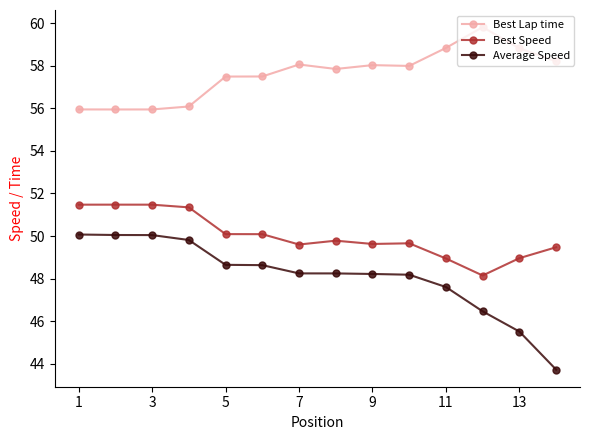

Which series has the largest total across all categories?

Best Lap time